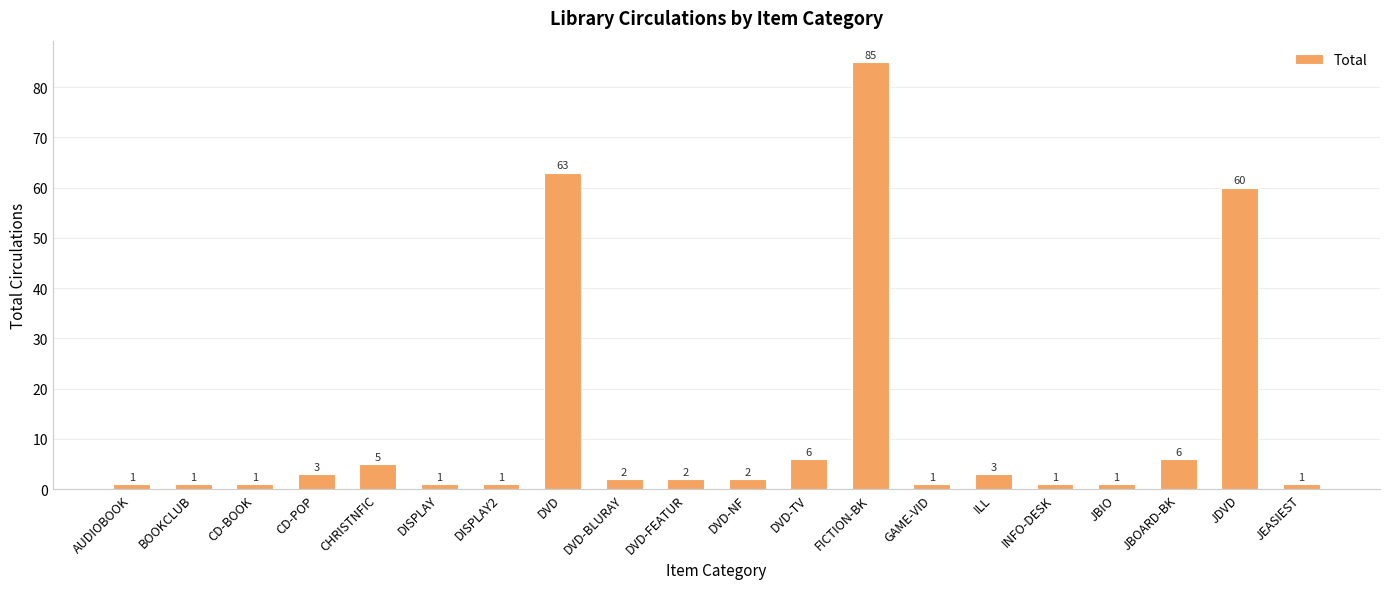

What position from the right is JBIO?

4